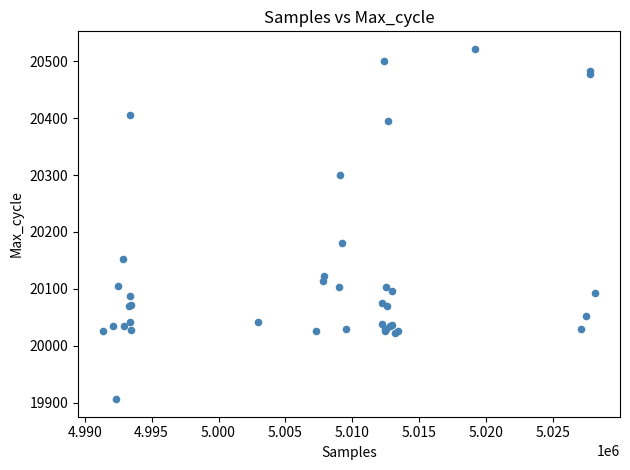

What Y value in the scatter plot is closest to 20214?

20181